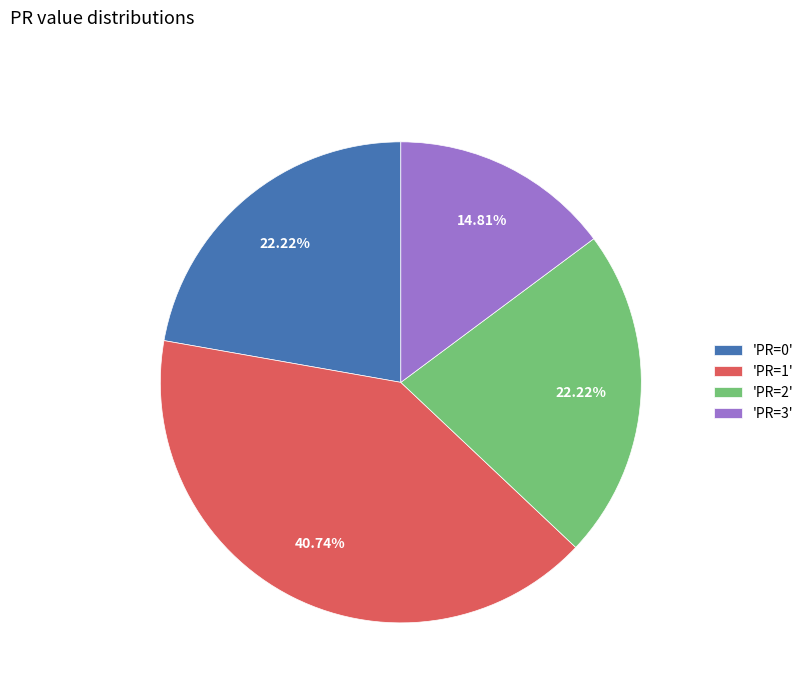

What is the ratio of the value at 'PR=3' to the value at 'PR=1'?

0.4